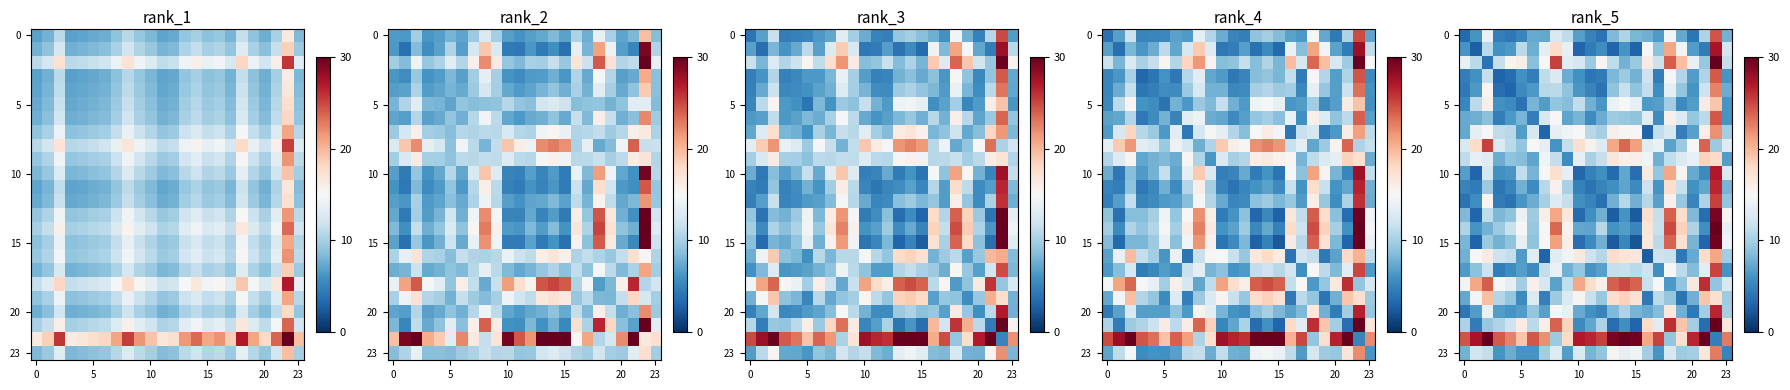

What is the average value of the 10 series?

10.1